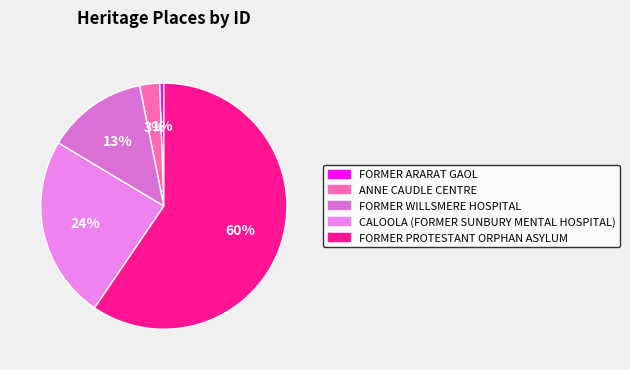

Approximately how many times larger is the value at ANNE CAUDLE CENTRE compared to CALOOLA (FORMER SUNBURY MENTAL HOSPITAL)?

0.1